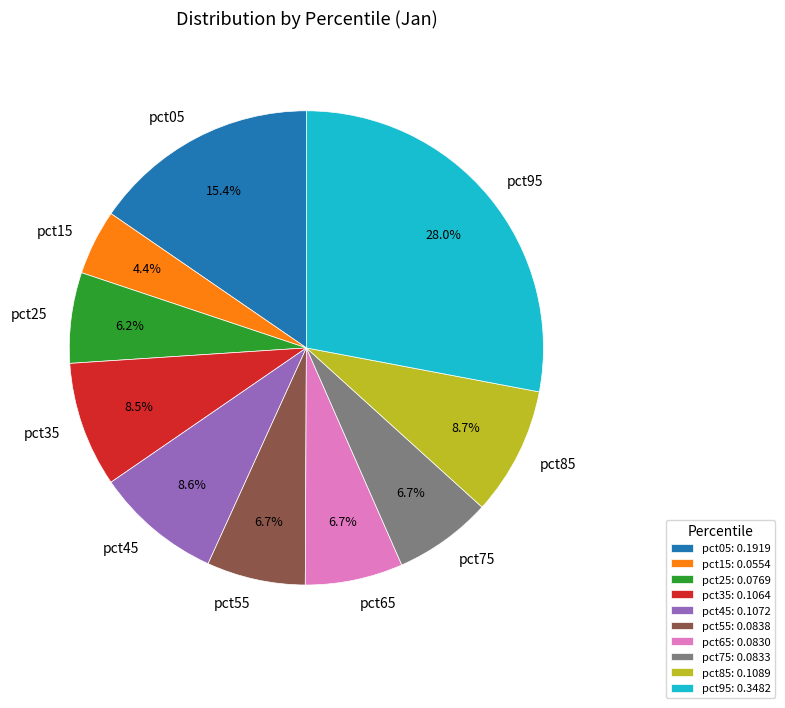

What is the smallest slice in the pie chart?

pct15